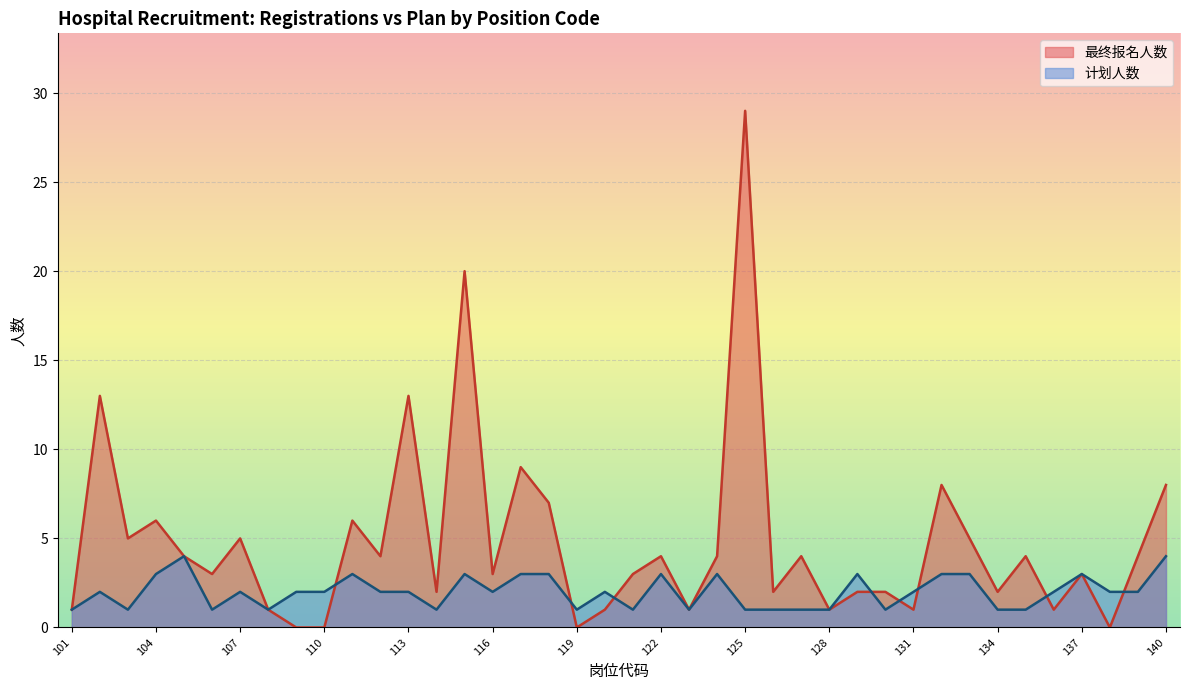

How many interior local peaks does the 计划人数 series have?

10